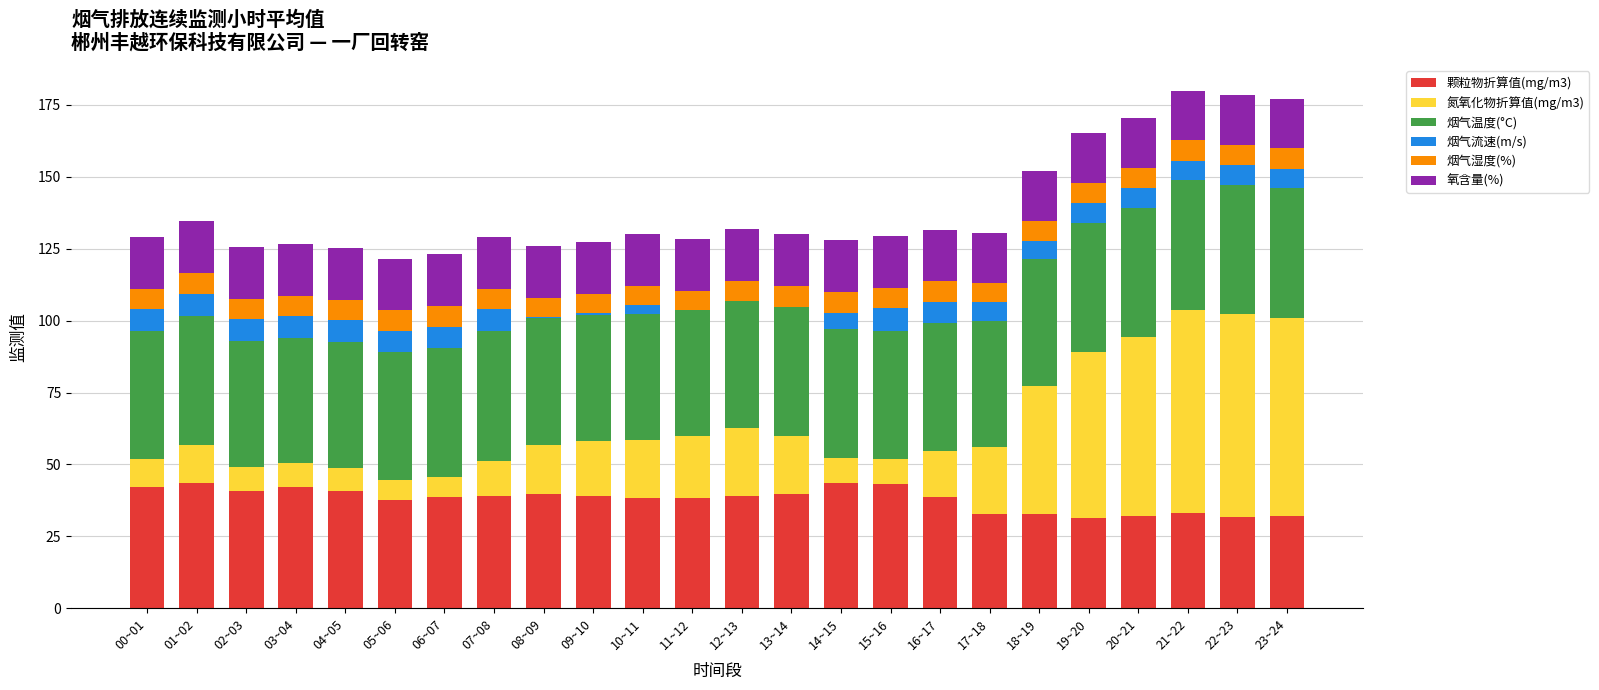

Are the bars grouped side by side (vs. stacked)?

No